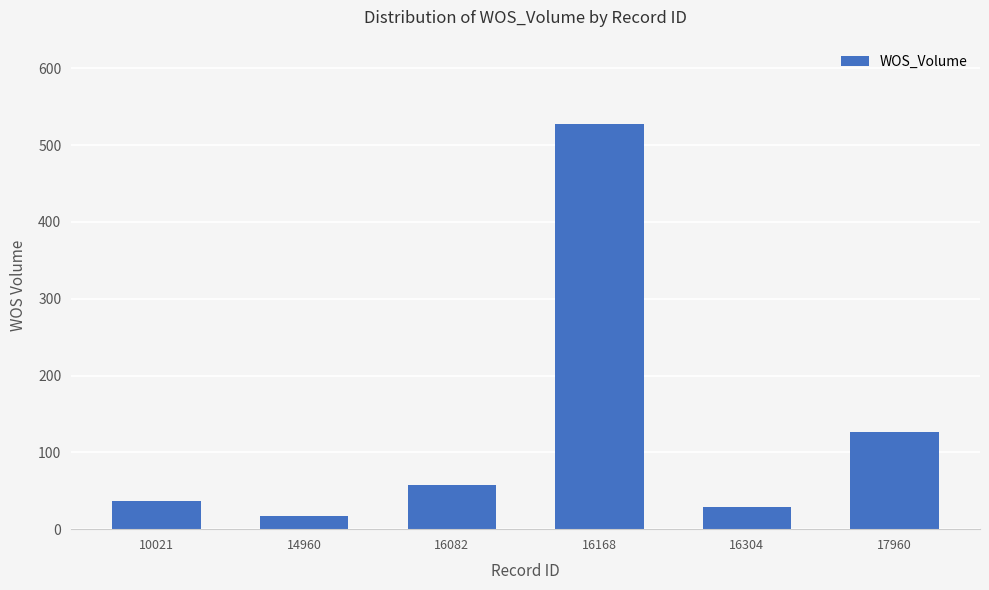

Which category has the lowest value across all series?

14960